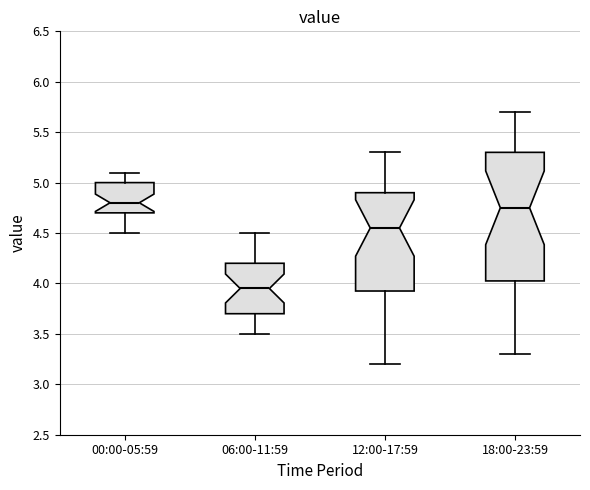

Which box is the tallest, from its lower edge to its upper edge?

18:00-23:59